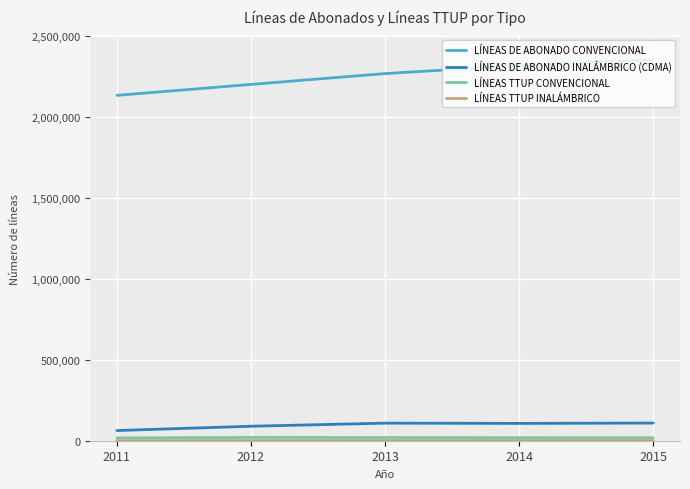

True or false: LÍNEAS DE ABONADO INALÁMBRICO (CDMA) and LÍNEAS DE ABONADO CONVENCIONAL intersect in this chart.

False